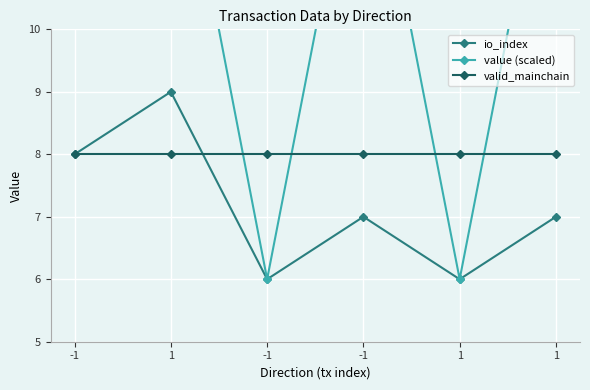

At which category does io_index reach its first local valley?

-1